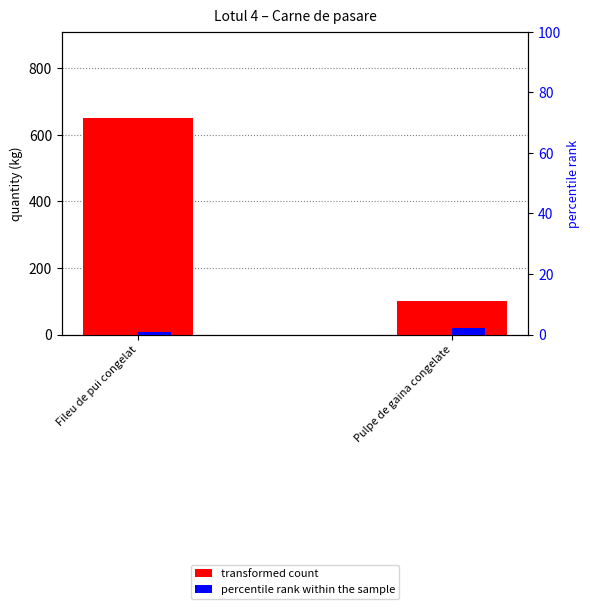

Between Fileu de pui congelat and Pulpe de gaina congelate, which series saw the biggest shift?

transformed count